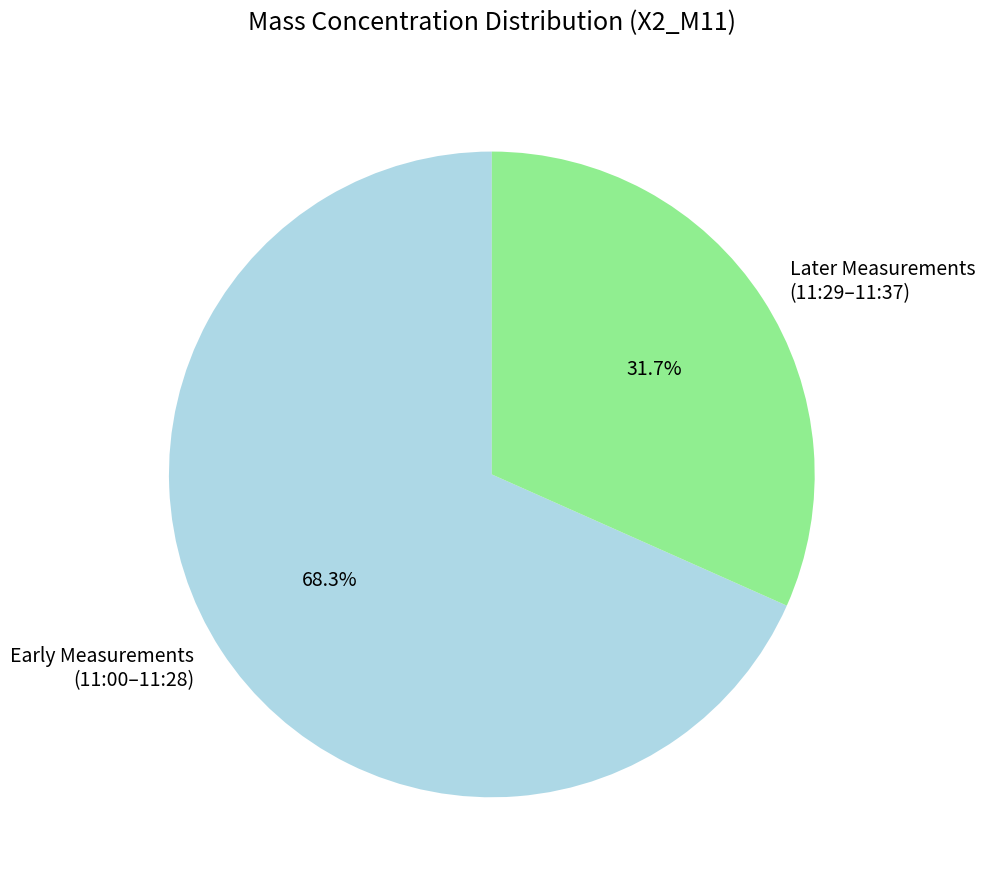

How many slices are in this pie chart?

2